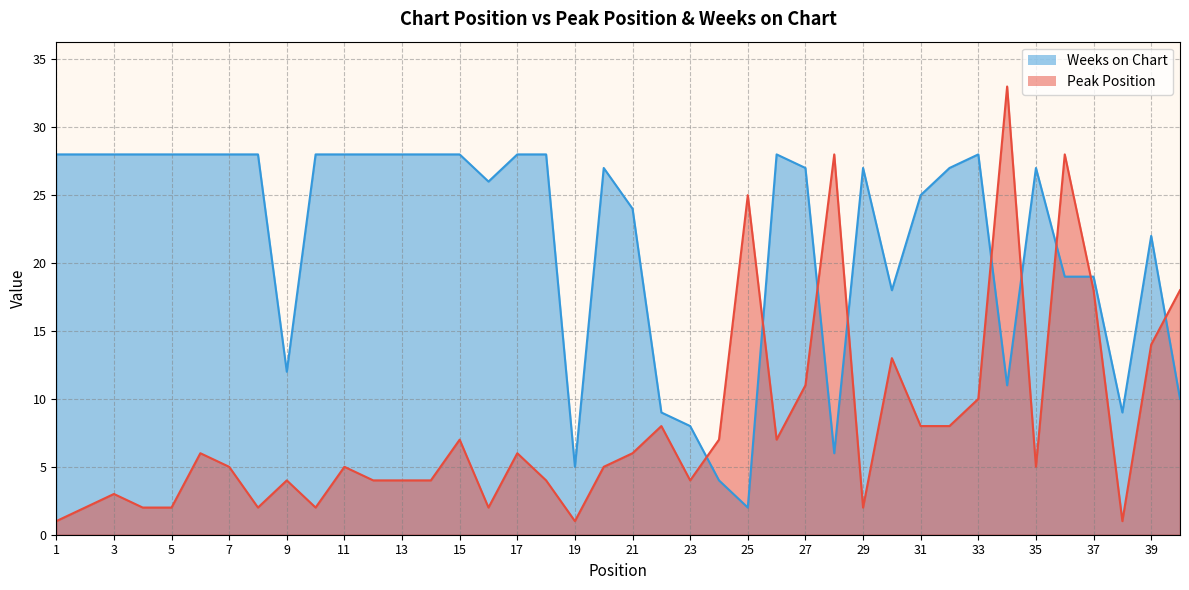

The value of Weeks on Chart at 5 is 28. True or false?

True